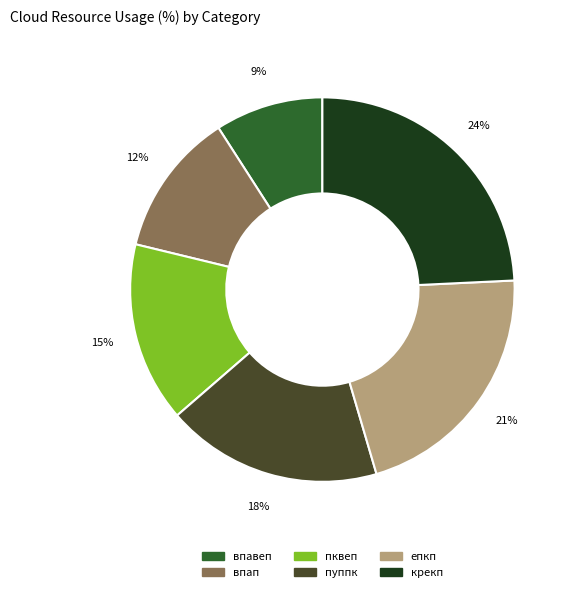

What is the smallest slice in the pie chart?

впавеп